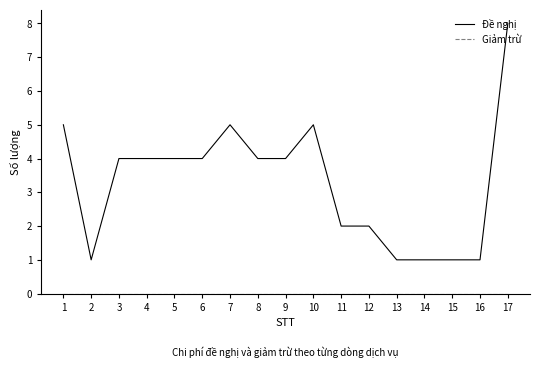

Which series has the largest total across all categories?

Đề nghị